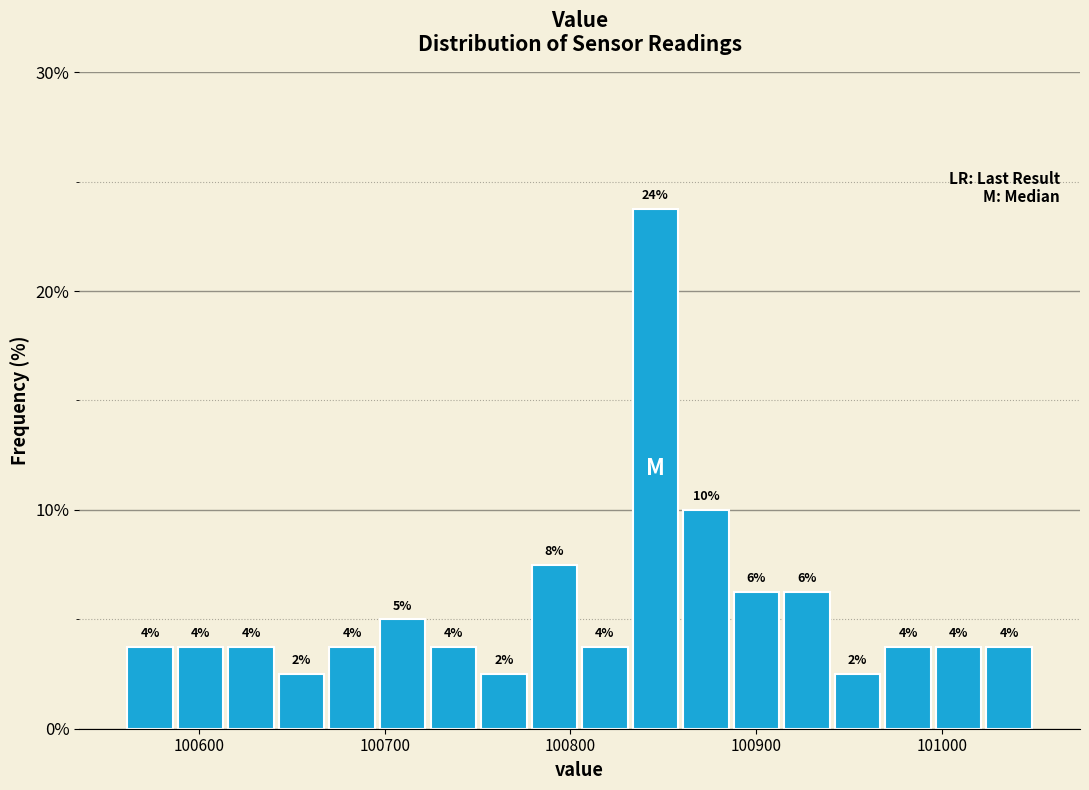

Read against the x-axis, roughly where is the centre of the tallest bar?

100850